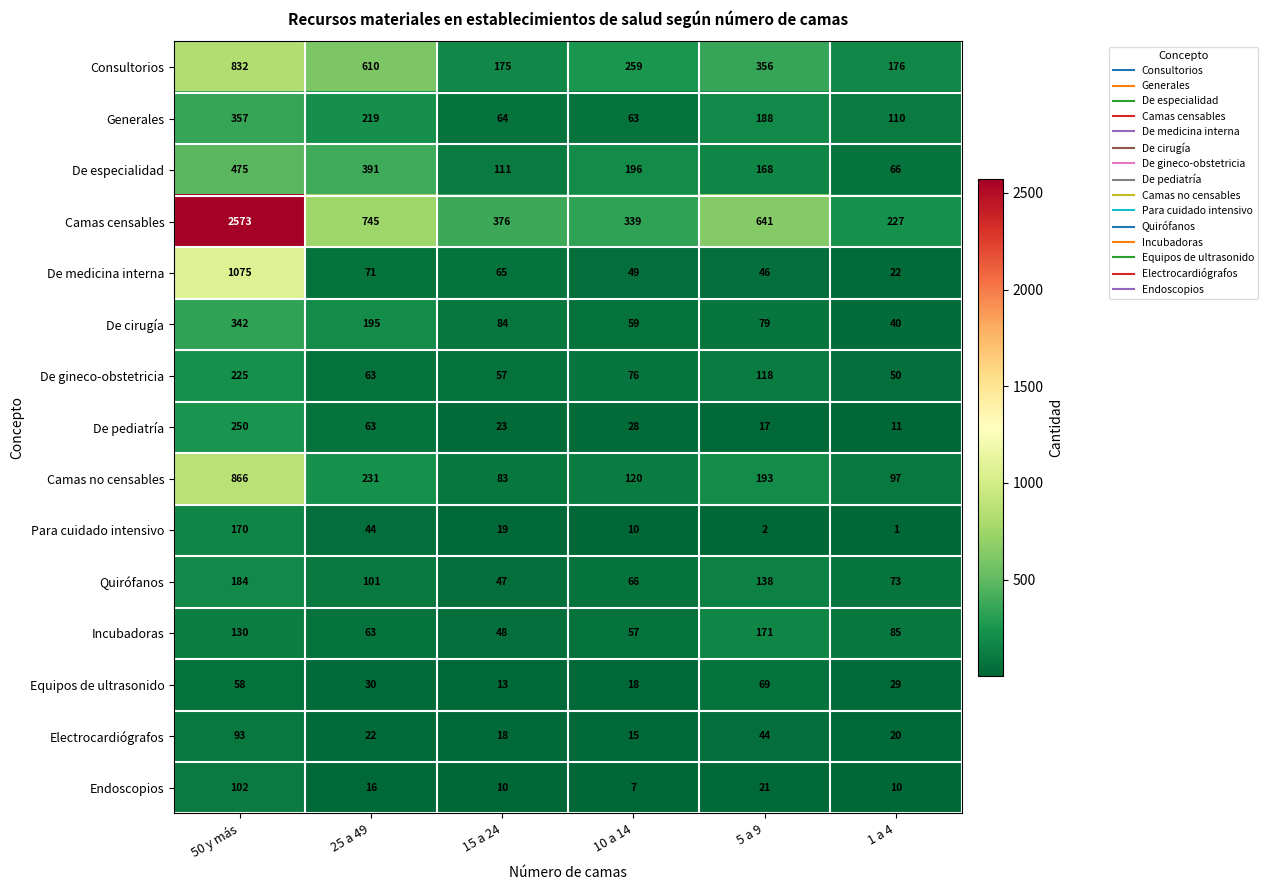

Between 50 y más and 25 a 49, which series saw the biggest shift?

Camas censables